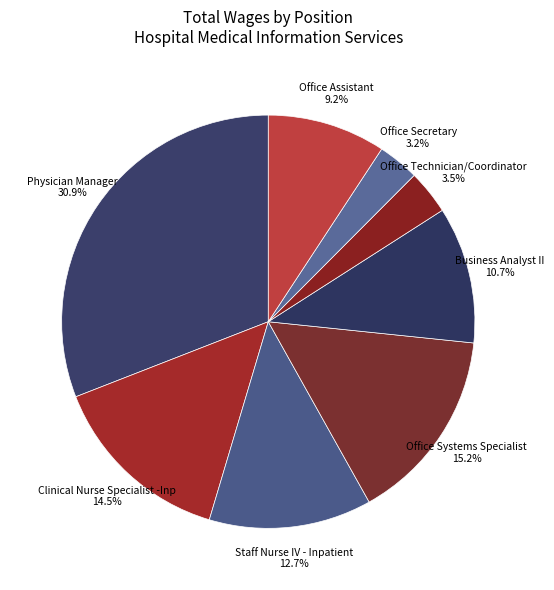

Which category has the biggest portion of the pie?

Physician Manager